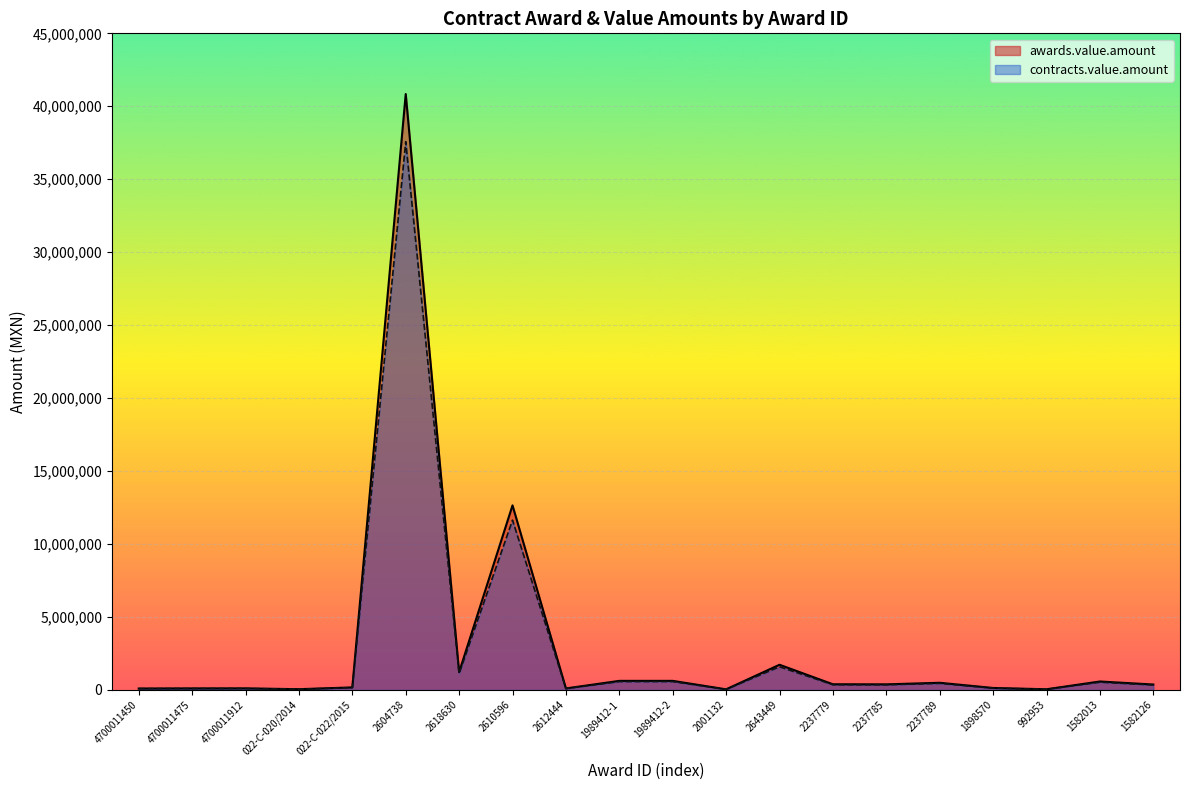

What are all the series names shown in the legend?

awards.value.amount, contracts.value.amount